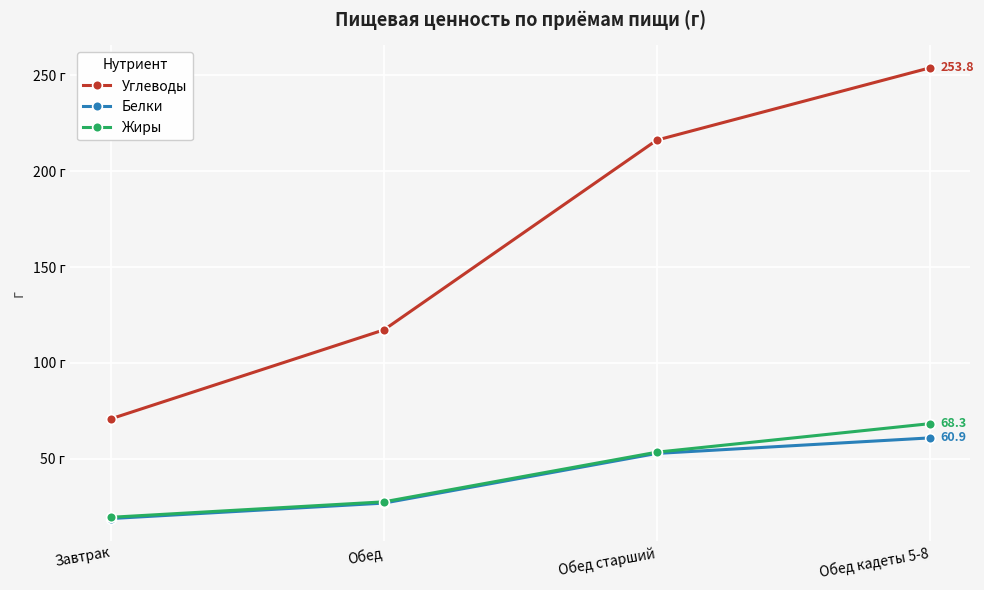

What is the average value of the Жиры series?

42.2